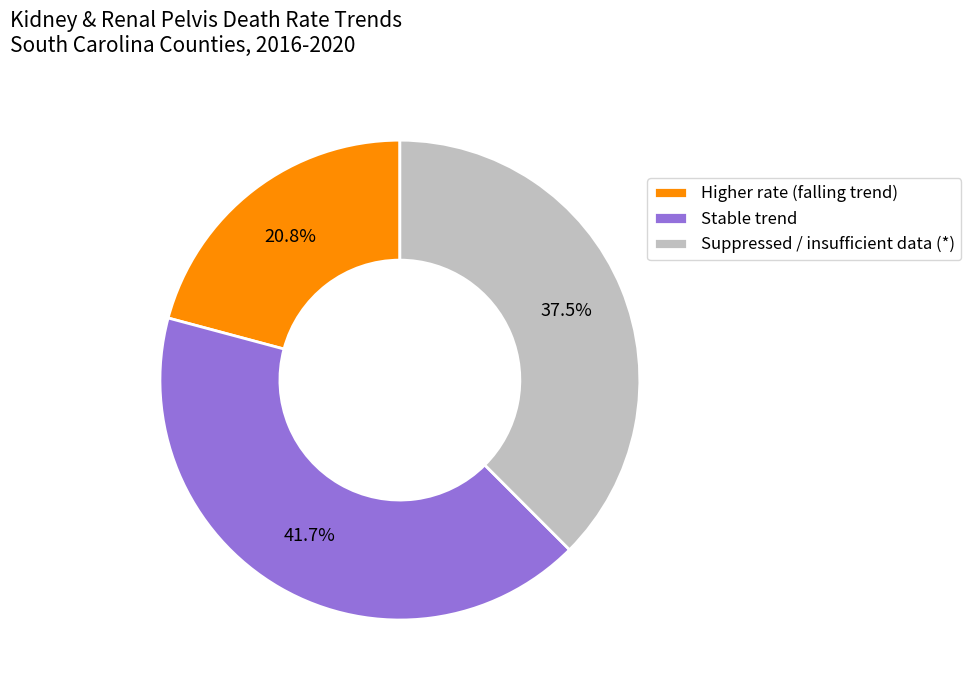

What is the ratio of the value at Stable trend to the value at Higher rate (falling trend)?

2.0